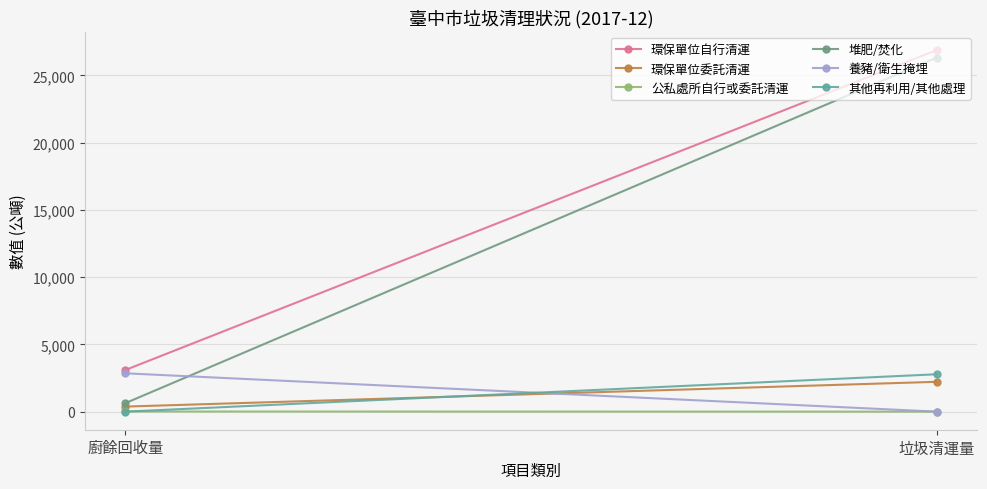

The value of 堆肥/焚化 at 垃圾清運量 is 26315.6. True or false?

True